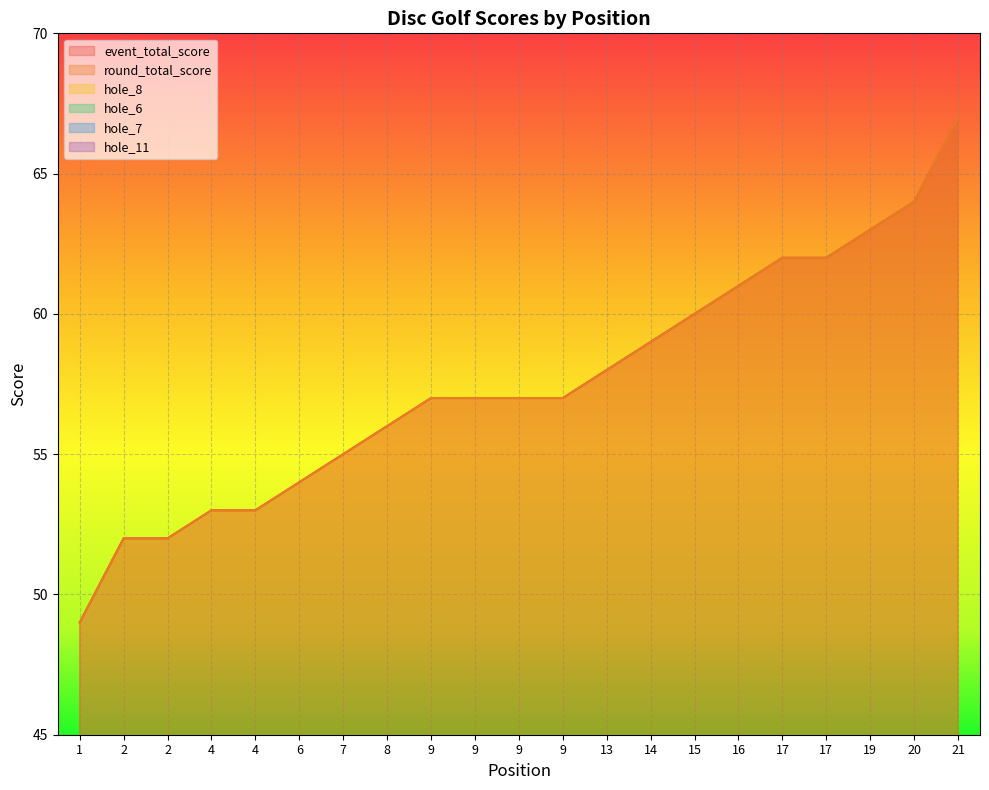

Which category has the highest value across all series?

21